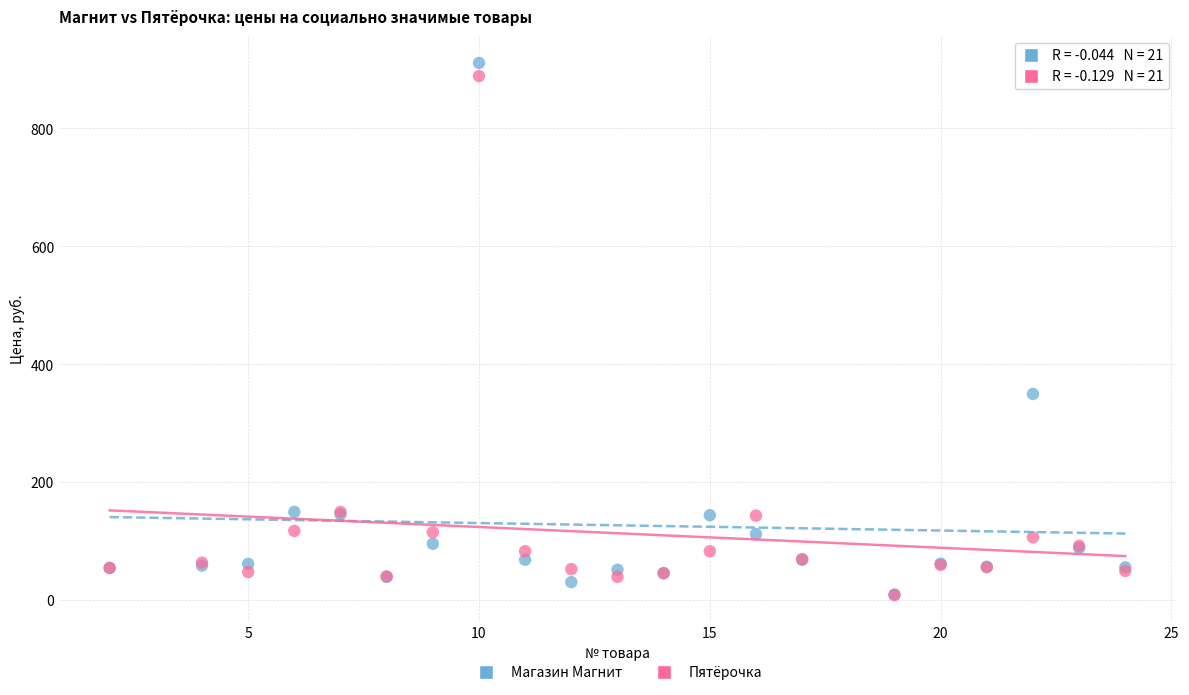

What are all the series names shown in the legend?

Магазин Магнит, Пятёрочка